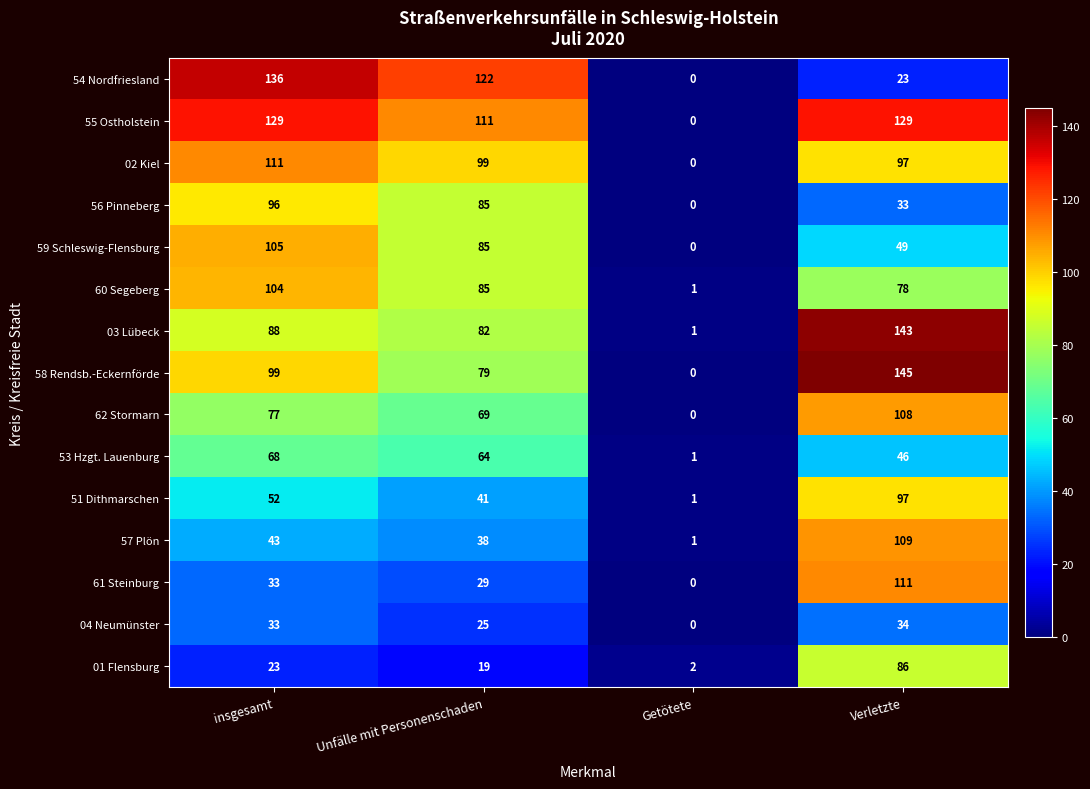

Which label corresponds to the largest value in the chart?

Verletzte